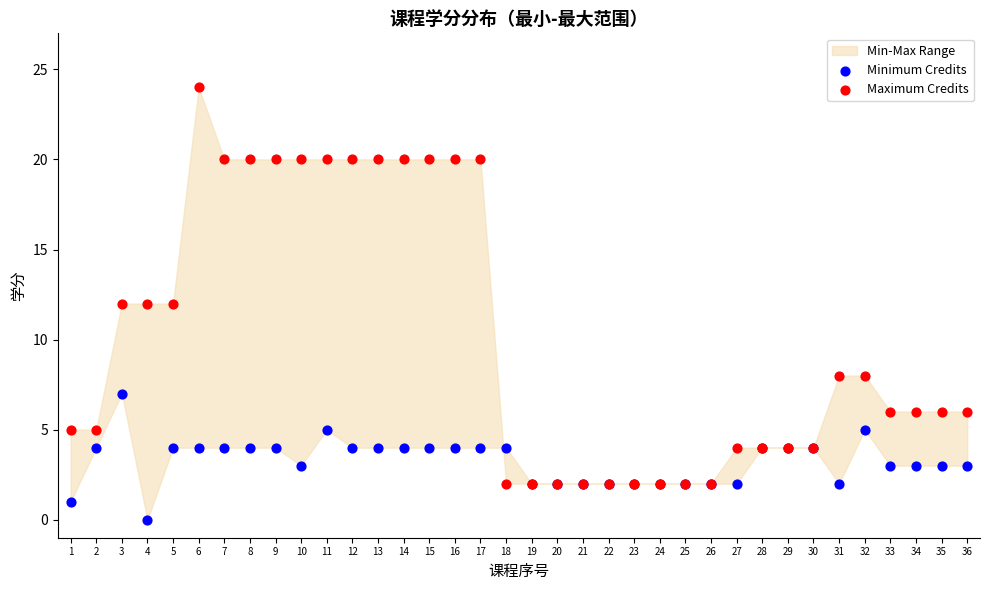

Which series contains the highest Y value?

Maximum Credits